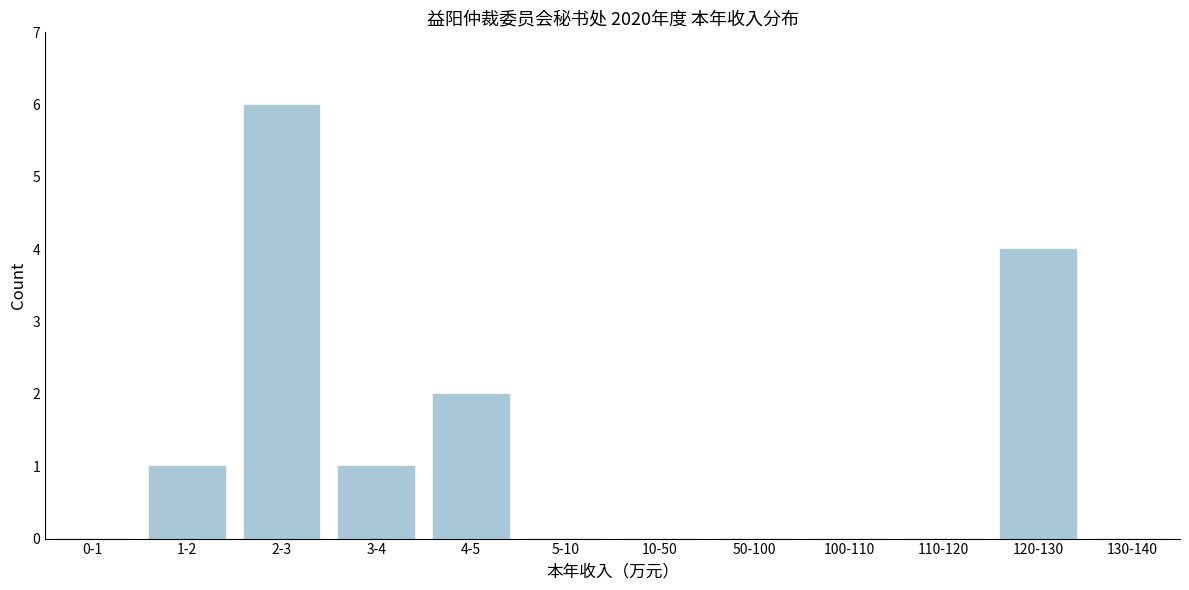

Reading right to left, list all the values displayed in this chart.

130-140=0	120-130=4	110-120=0	100-110=0	50-100=0	10-50=0	5-10=0	4-5=2	3-4=1	2-3=6	1-2=1	0-1=0